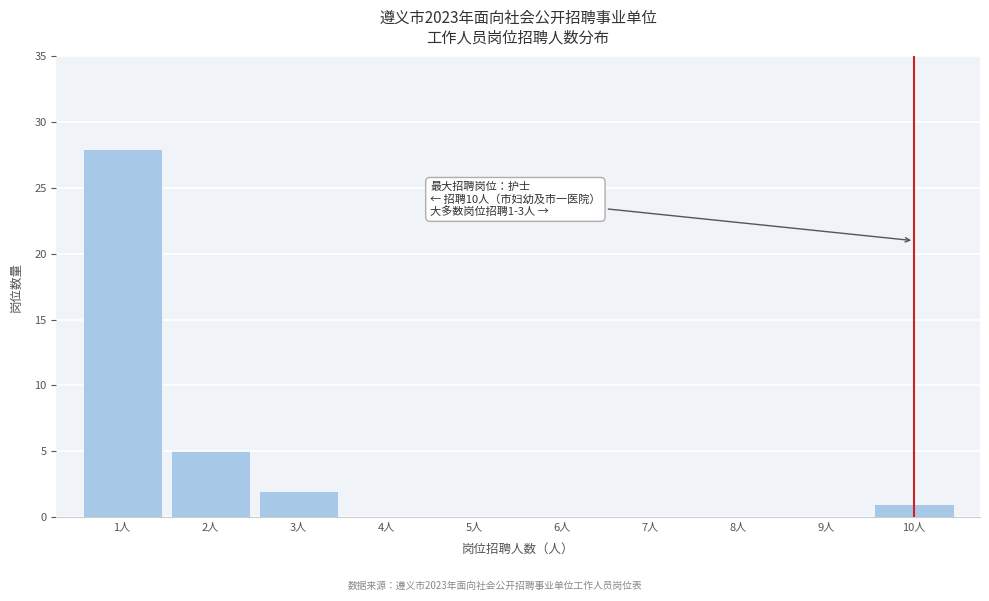

Over which range of the x-axis is the bar tallest?

0.5 to 1.5